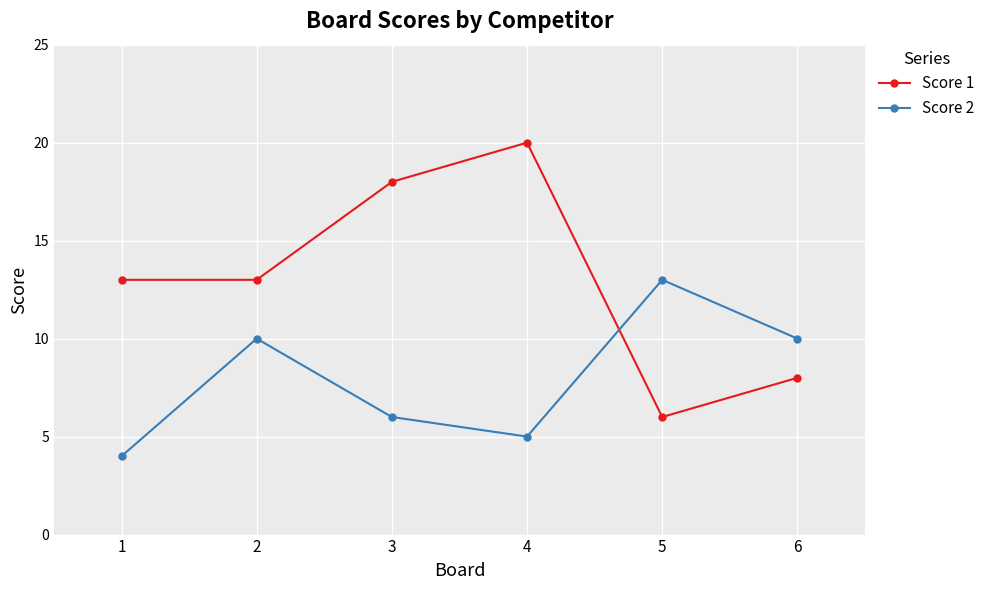

Count the Score 1 values in the range 8 to 18.

4